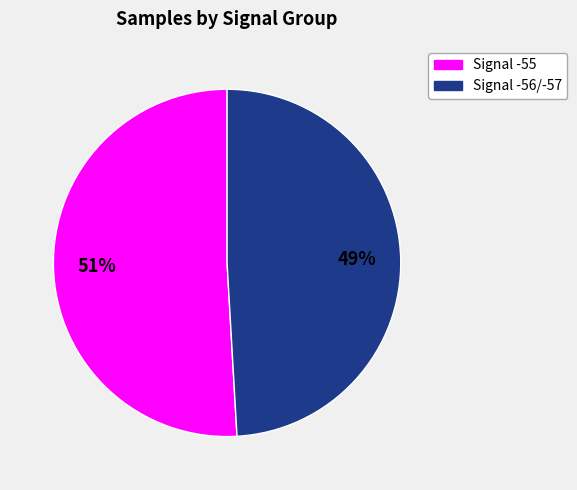

Is there a majority slice in this chart?

Yes